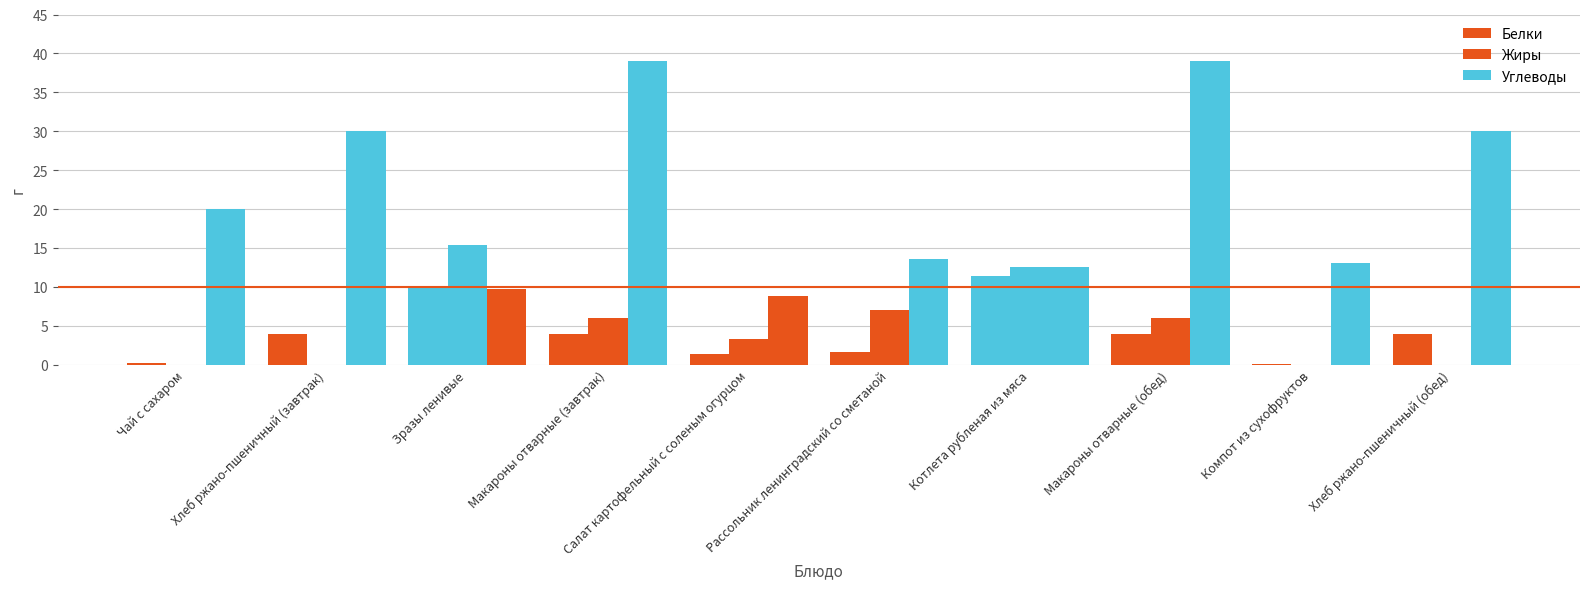

How many categories are shown in the chart?

10